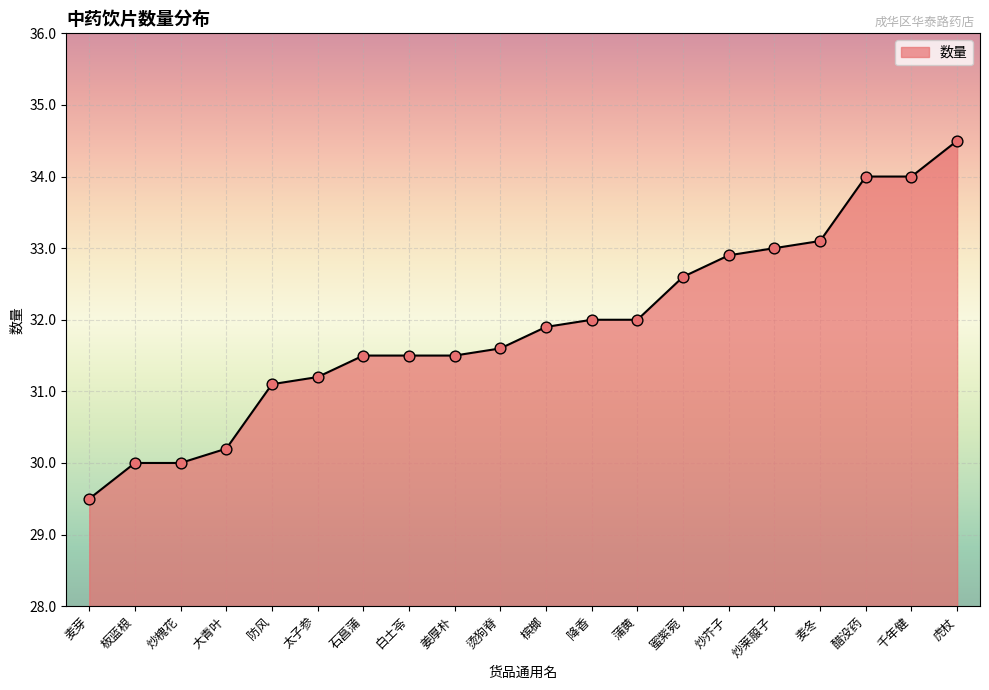

Which has a higher value, 炒莱菔子 or 麦芽?

炒莱菔子